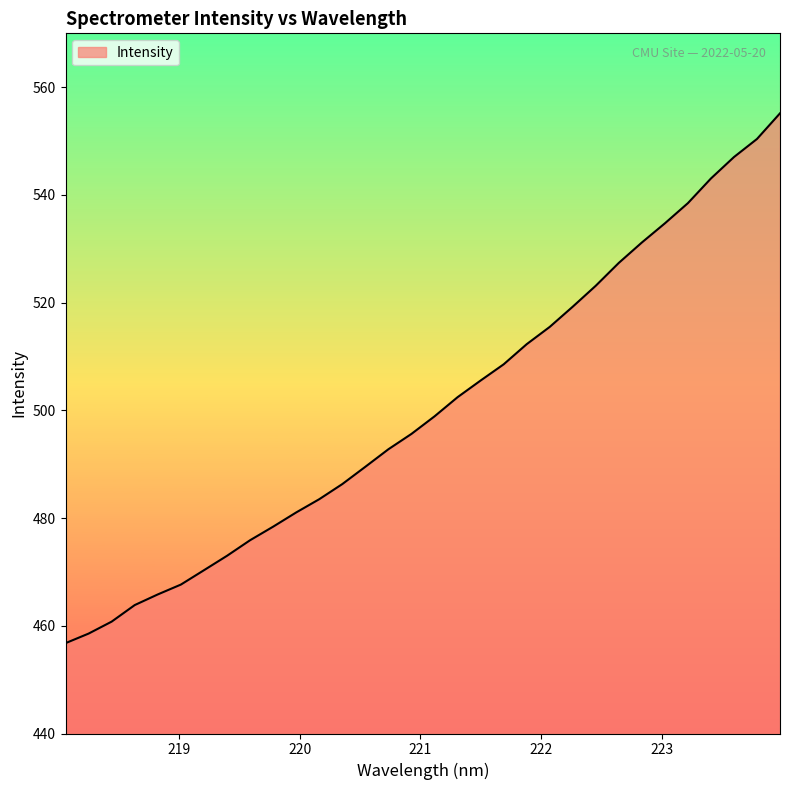

What is the difference between the maximum and minimum values?

98.4